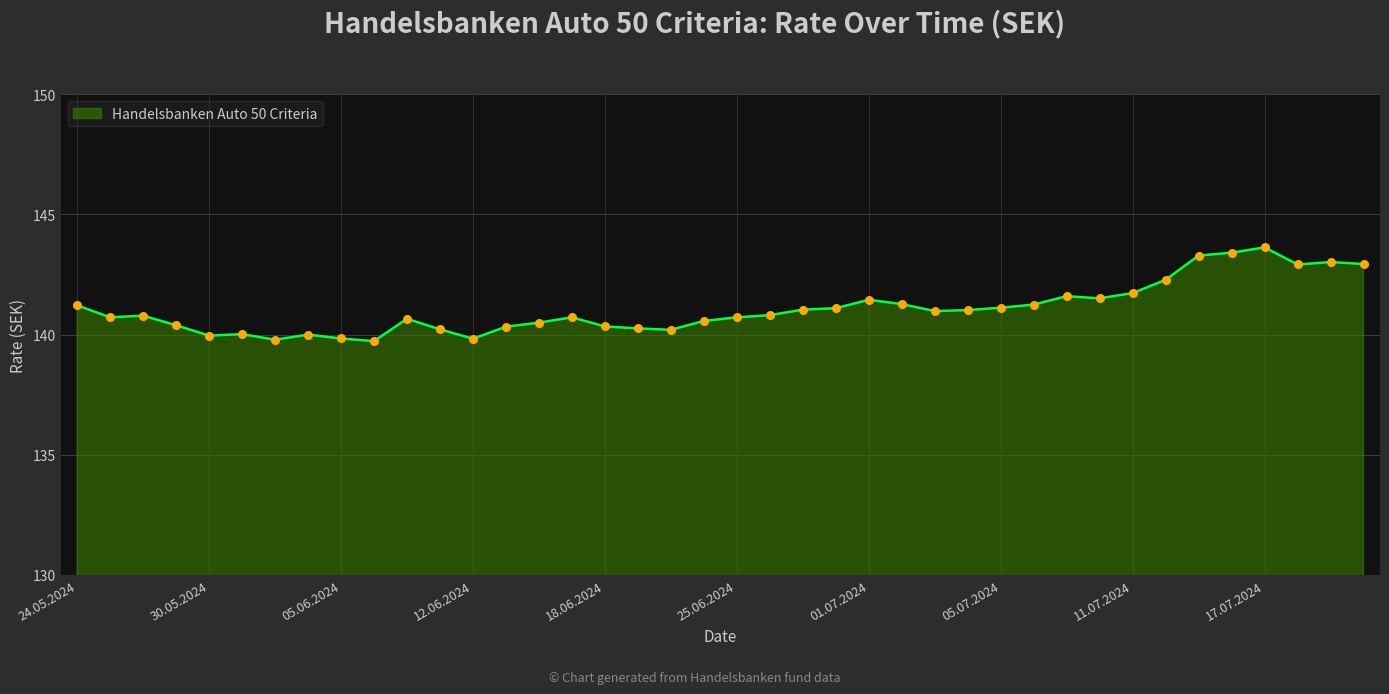

What is the maximum value shown in the chart?

143.6